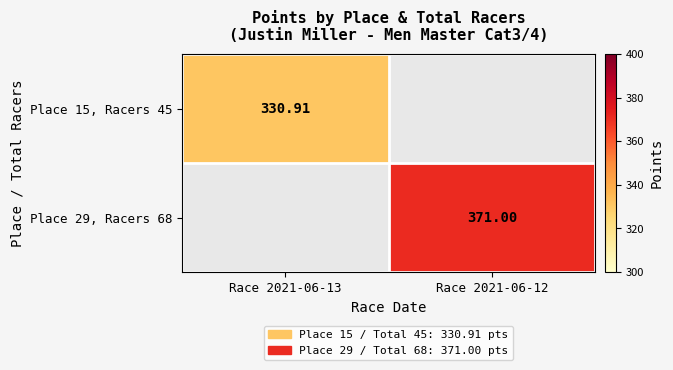

What is the greatest value displayed?

371.0